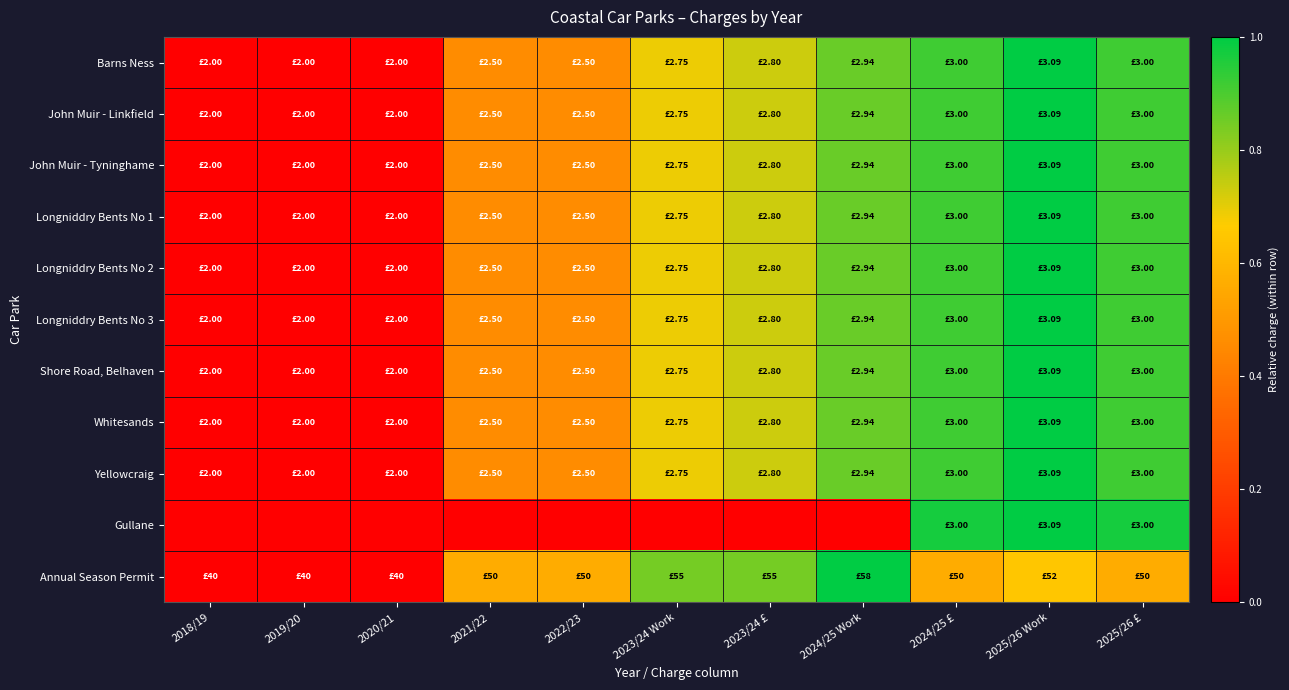

Reading left to right, what are all the values shown in this chart?

Barns Ness: 2018/19=0.0	2019/20=0.0	2020/21=0.0	2021/22=0.5	2022/23=0.5	2023/24 Work=0.7	2023/24 £=0.7	2024/25 Work=0.9	2024/25 £=0.9	2025/26 Work=1.0	2025/26 £=0.9
John Muir - Linkfield: 2018/19=0.0	2019/20=0.0	2020/21=0.0	2021/22=0.5	2022/23=0.5	2023/24 Work=0.7	2023/24 £=0.7	2024/25 Work=0.9	2024/25 £=0.9	2025/26 Work=1.0	2025/26 £=0.9
John Muir - Tyninghame: 2018/19=0.0	2019/20=0.0	2020/21=0.0	2021/22=0.5	2022/23=0.5	2023/24 Work=0.7	2023/24 £=0.7	2024/25 Work=0.9	2024/25 £=0.9	2025/26 Work=1.0	2025/26 £=0.9
Longniddry Bents No 1: 2018/19=0.0	2019/20=0.0	2020/21=0.0	2021/22=0.5	2022/23=0.5	2023/24 Work=0.7	2023/24 £=0.7	2024/25 Work=0.9	2024/25 £=0.9	2025/26 Work=1.0	2025/26 £=0.9
Longniddry Bents No 2: 2018/19=0.0	2019/20=0.0	2020/21=0.0	2021/22=0.5	2022/23=0.5	2023/24 Work=0.7	2023/24 £=0.7	2024/25 Work=0.9	2024/25 £=0.9	2025/26 Work=1.0	2025/26 £=0.9
Longniddry Bents No 3: 2018/19=0.0	2019/20=0.0	2020/21=0.0	2021/22=0.5	2022/23=0.5	2023/24 Work=0.7	2023/24 £=0.7	2024/25 Work=0.9	2024/25 £=0.9	2025/26 Work=1.0	2025/26 £=0.9
Shore Road, Belhaven: 2018/19=0.0	2019/20=0.0	2020/21=0.0	2021/22=0.5	2022/23=0.5	2023/24 Work=0.7	2023/24 £=0.7	2024/25 Work=0.9	2024/25 £=0.9	2025/26 Work=1.0	2025/26 £=0.9
Whitesands: 2018/19=0.0	2019/20=0.0	2020/21=0.0	2021/22=0.5	2022/23=0.5	2023/24 Work=0.7	2023/24 £=0.7	2024/25 Work=0.9	2024/25 £=0.9	2025/26 Work=1.0	2025/26 £=0.9
Yellowcraig: 2018/19=0.0	2019/20=0.0	2020/21=0.0	2021/22=0.5	2022/23=0.5	2023/24 Work=0.7	2023/24 £=0.7	2024/25 Work=0.9	2024/25 £=0.9	2025/26 Work=1.0	2025/26 £=0.9
Gullane: 2018/19=0.0	2019/20=0.0	2020/21=0.0	2021/22=0.0	2022/23=0.0	2023/24 Work=0.0	2023/24 £=0.0	2024/25 Work=0.0	2024/25 £=1.0	2025/26 Work=1.0	2025/26 £=1.0
Annual Season Permit: 2018/19=0.0	2019/20=0.0	2020/21=0.0	2021/22=0.6	2022/23=0.6	2023/24 Work=0.8	2023/24 £=0.8	2024/25 Work=1.0	2024/25 £=0.6	2025/26 Work=0.6	2025/26 £=0.6